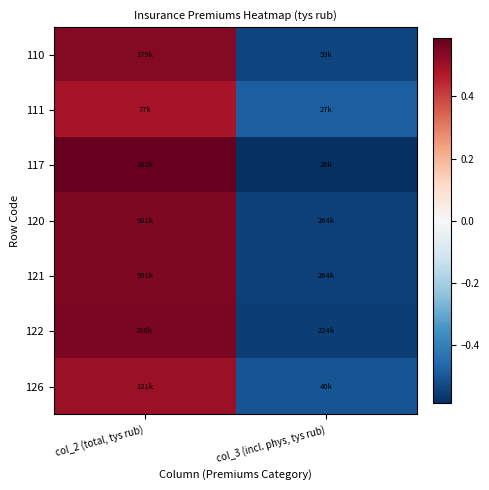

List the series in order of their peak value, highest first.

117, 122, 120, 121, 110, 126, 111